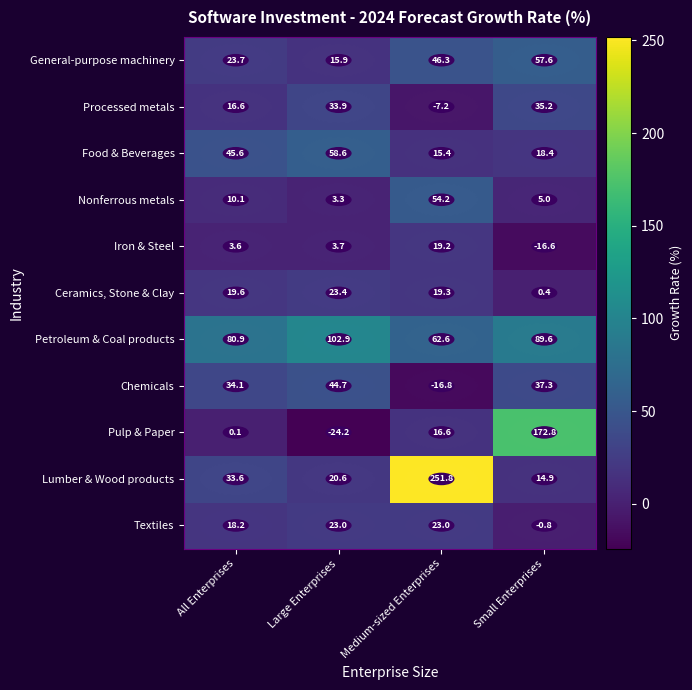

Between All Enterprises and Medium-sized Enterprises, which series saw the biggest shift?

Lumber & Wood products